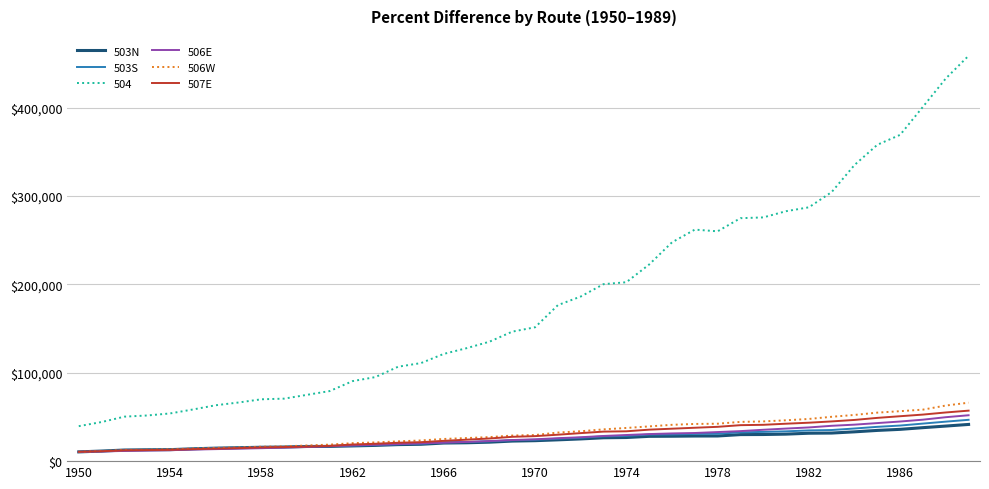

What is the maximum value shown in the chart?

458831.1